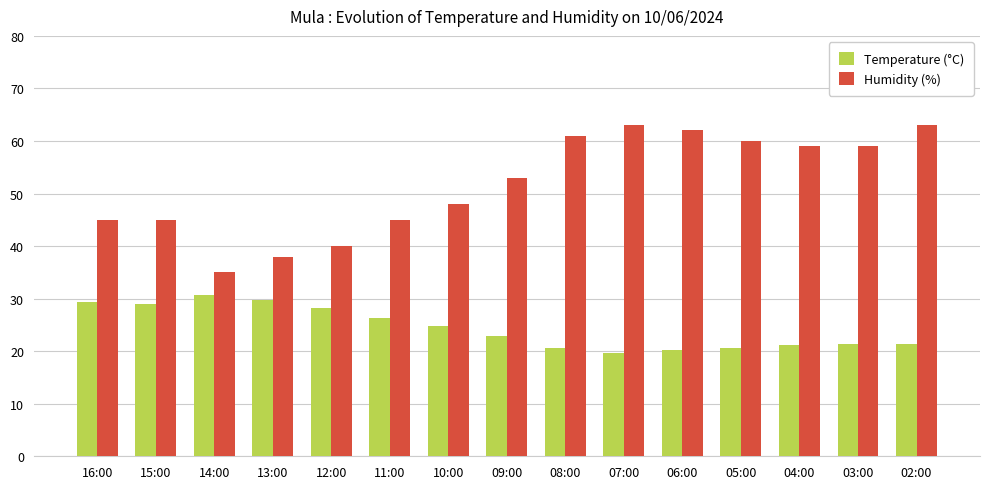

List the series in order of their overall mean, highest first.

Humidity (%), Temperature (°C)